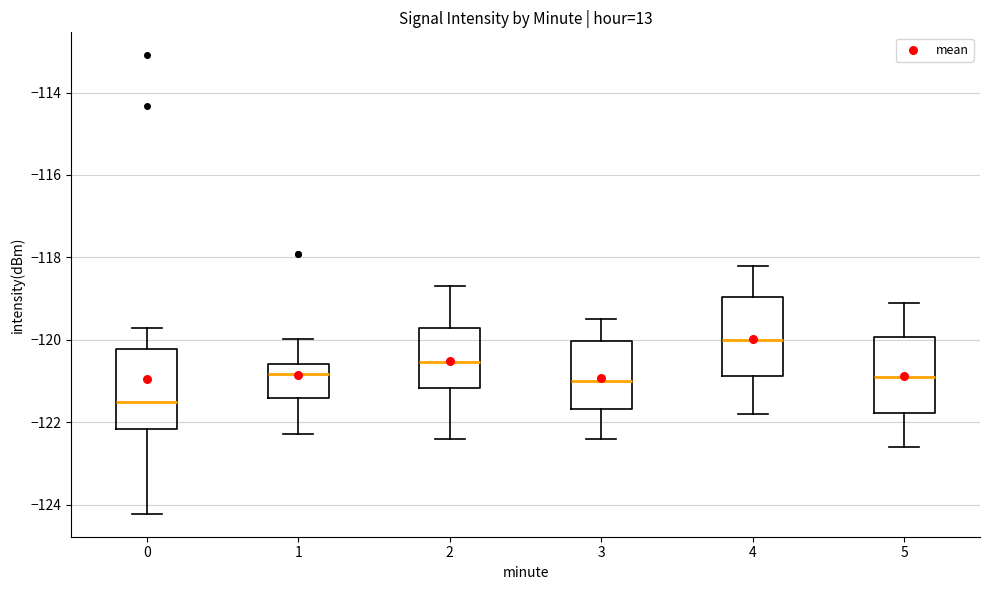

Which box's median line is the lowest?

0